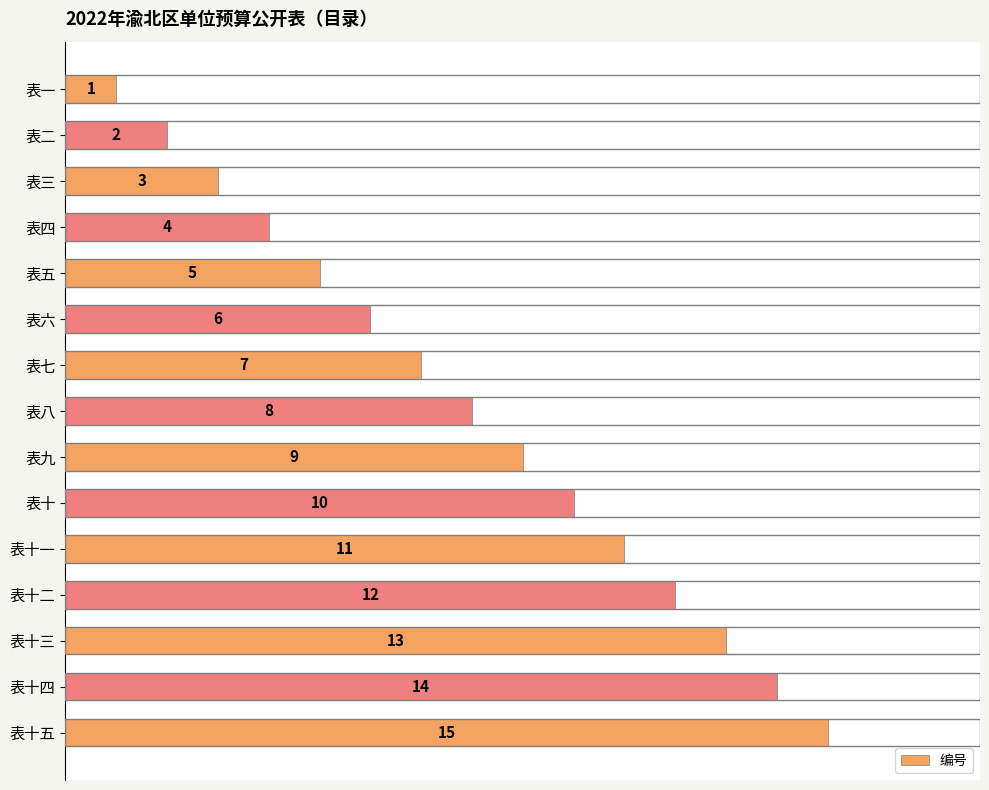

What is the minimum value shown in the chart?

1